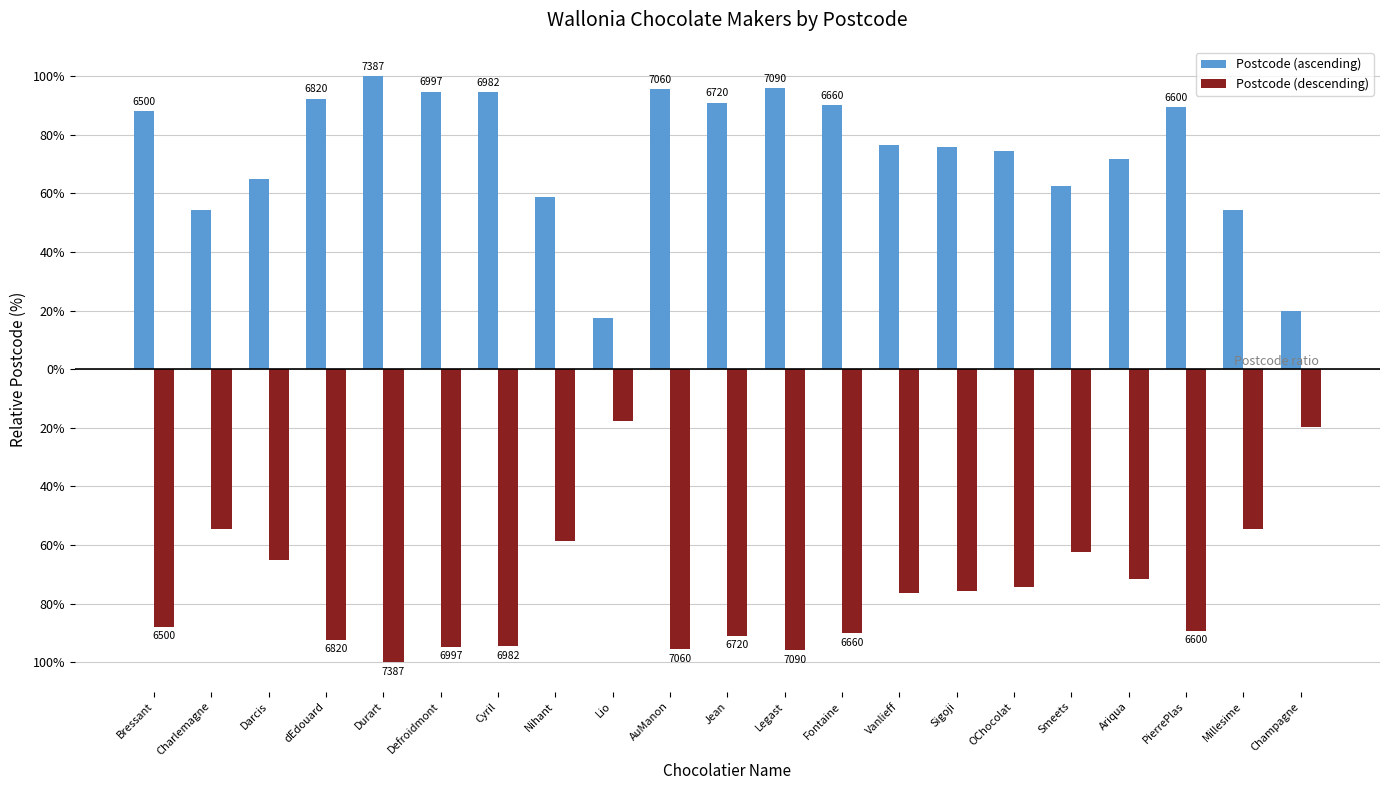

Which series has the largest total across all categories?

Postcode (ascending)